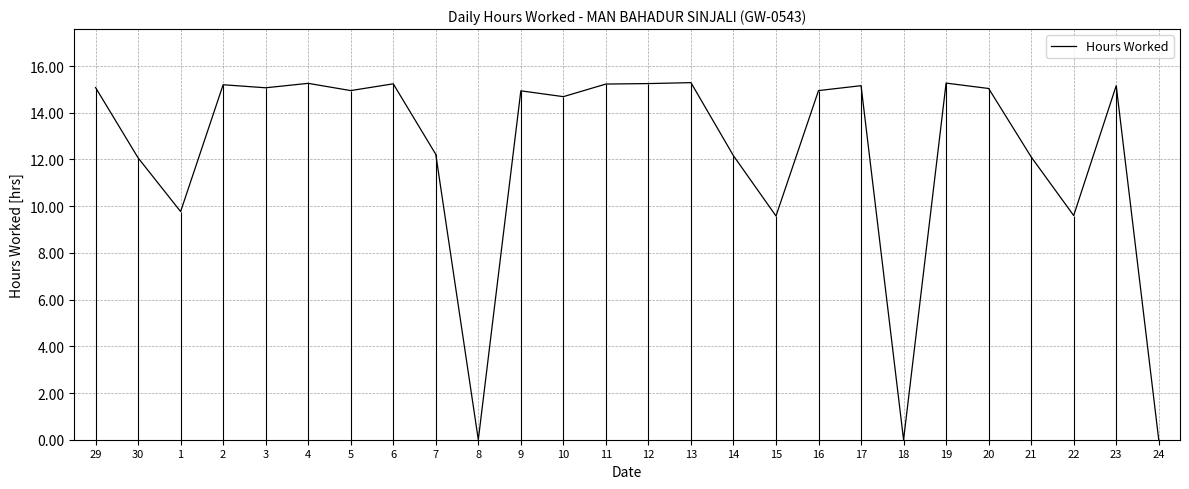

Where is the data nearest to the value 7?

15